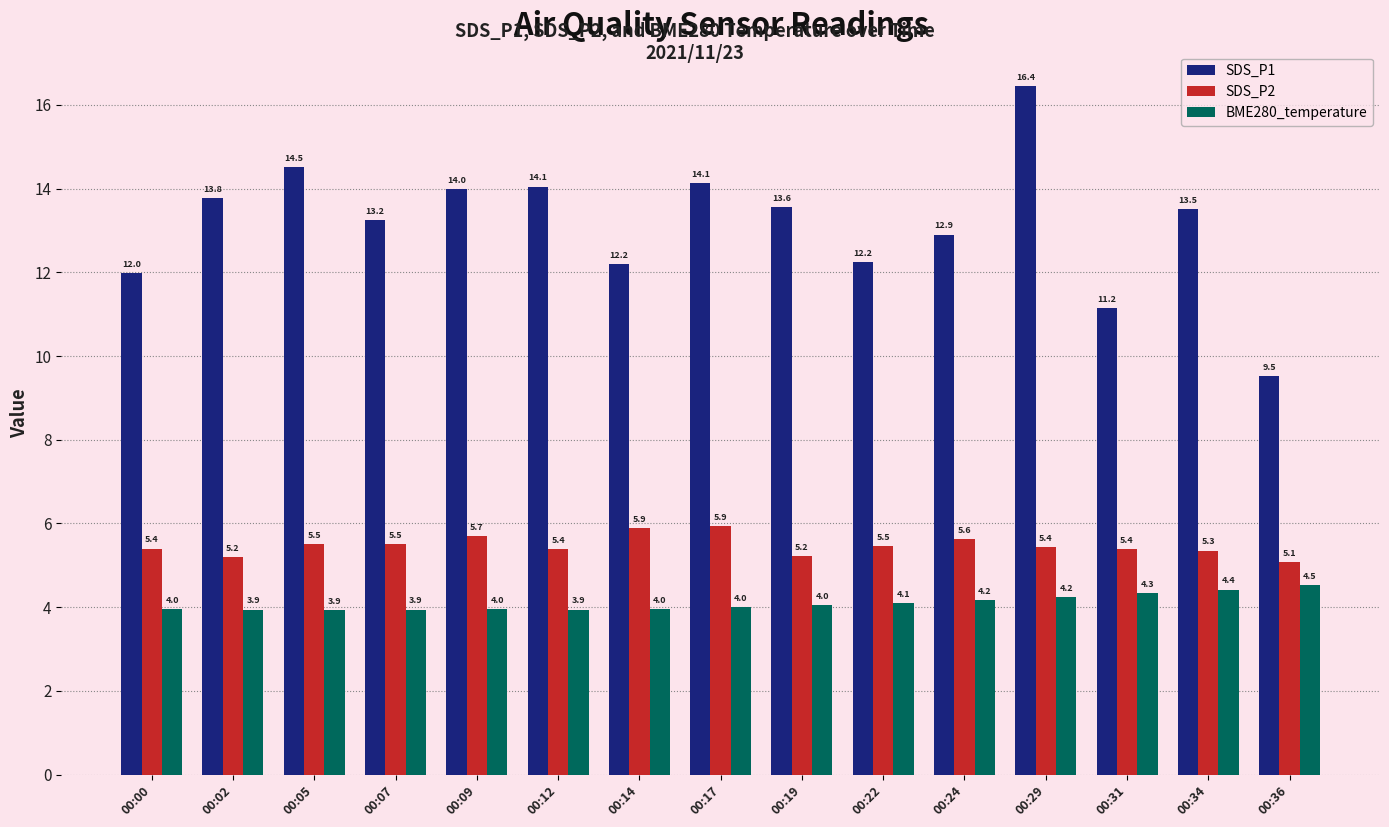

Rank the series by their average value, from lowest to highest.

BME280_temperature, SDS_P2, SDS_P1